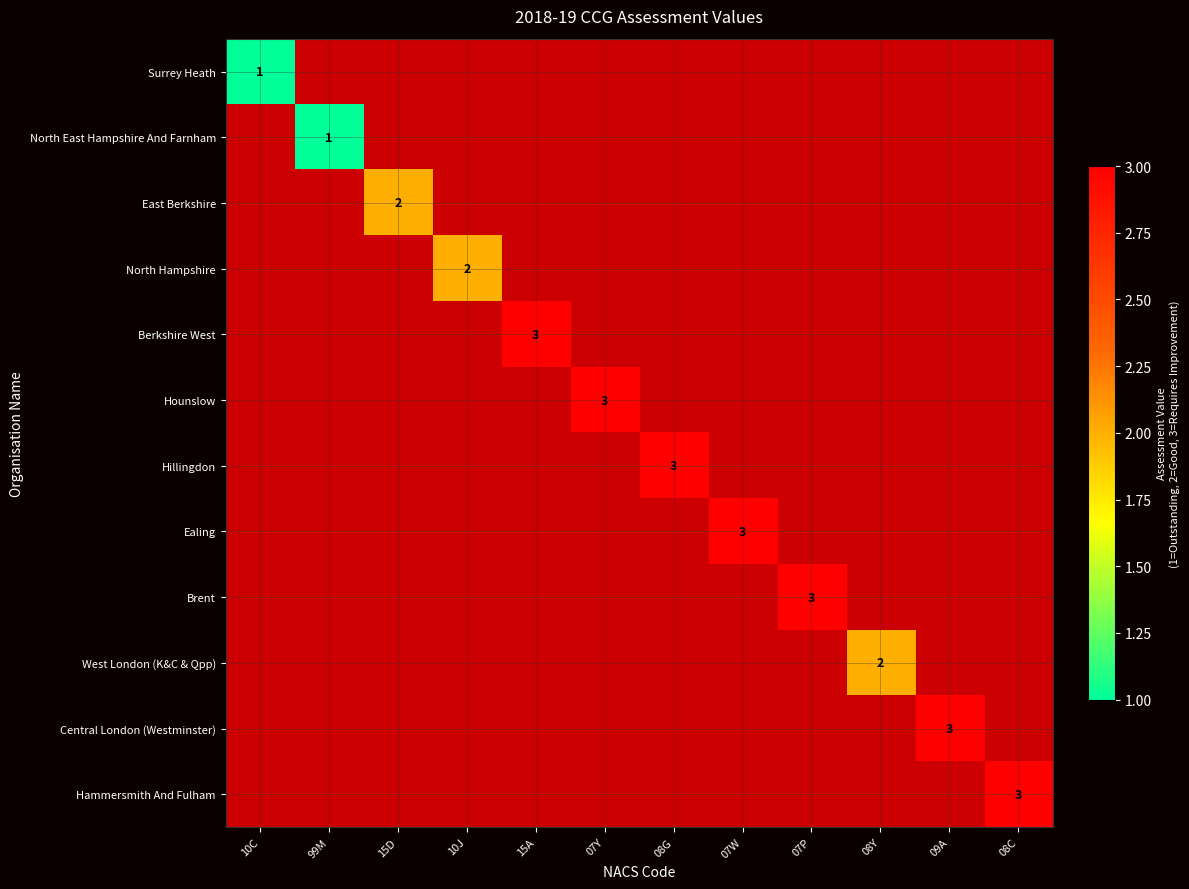

How many distinct data groups are displayed?

12